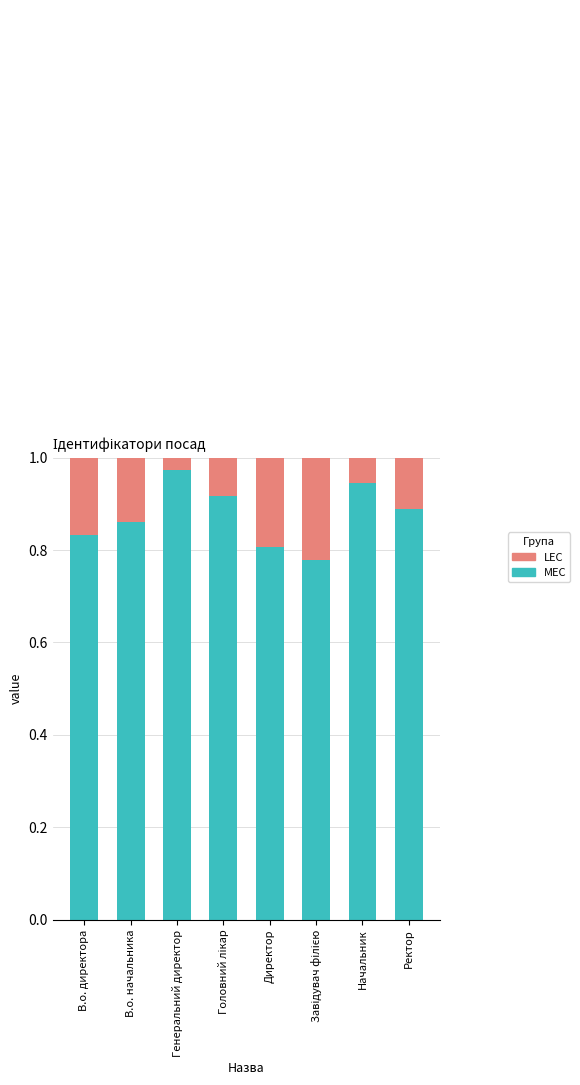

Are the bars grouped side by side (vs. stacked)?

No